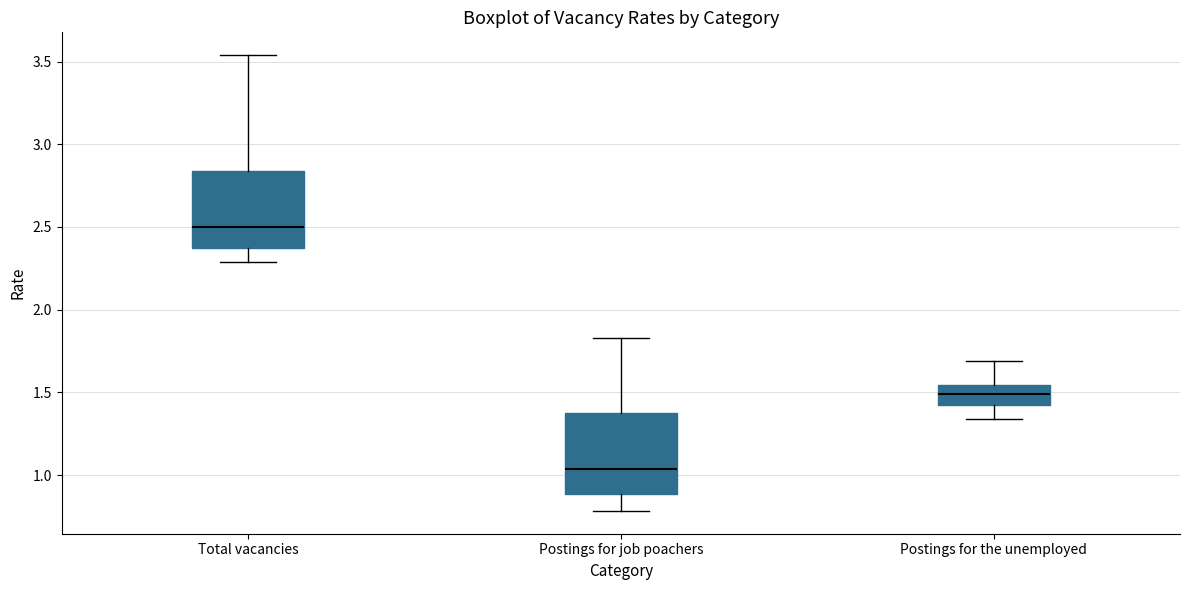

Where is the lower edge of the box for Total vacancies on the y-axis? The values are not printed on the chart, so give them approximately, as read against the axis.

2.35